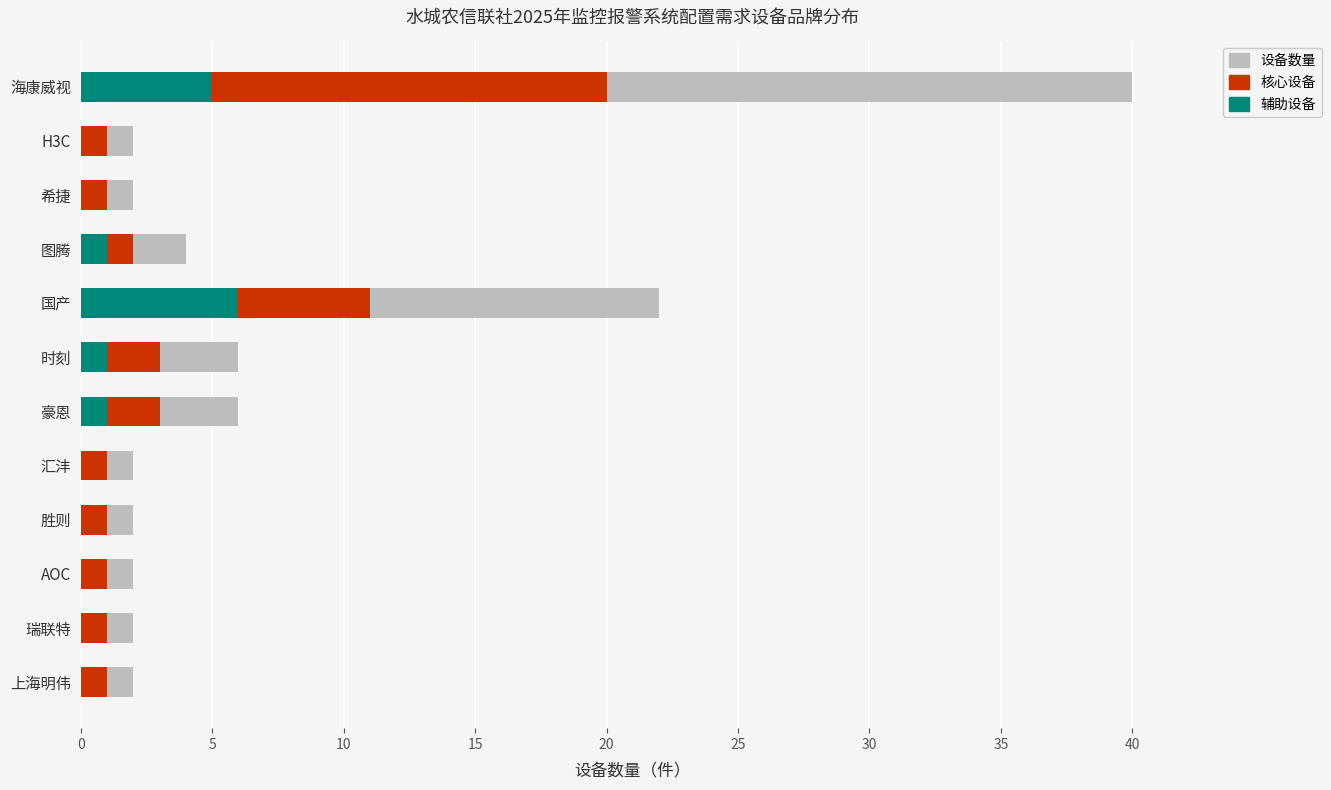

What are all the series names shown in the legend?

设备数量, 核心设备, 辅助设备